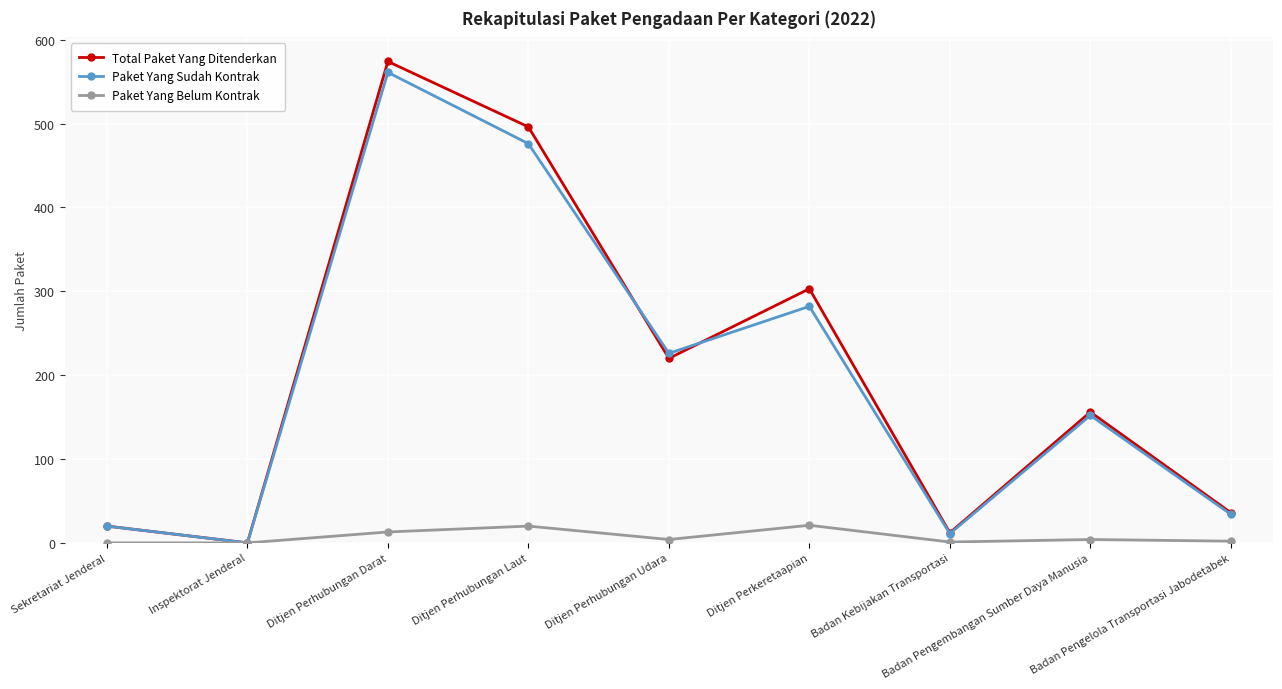

Which series has the widest spread of values?

Total Paket Yang Ditenderkan